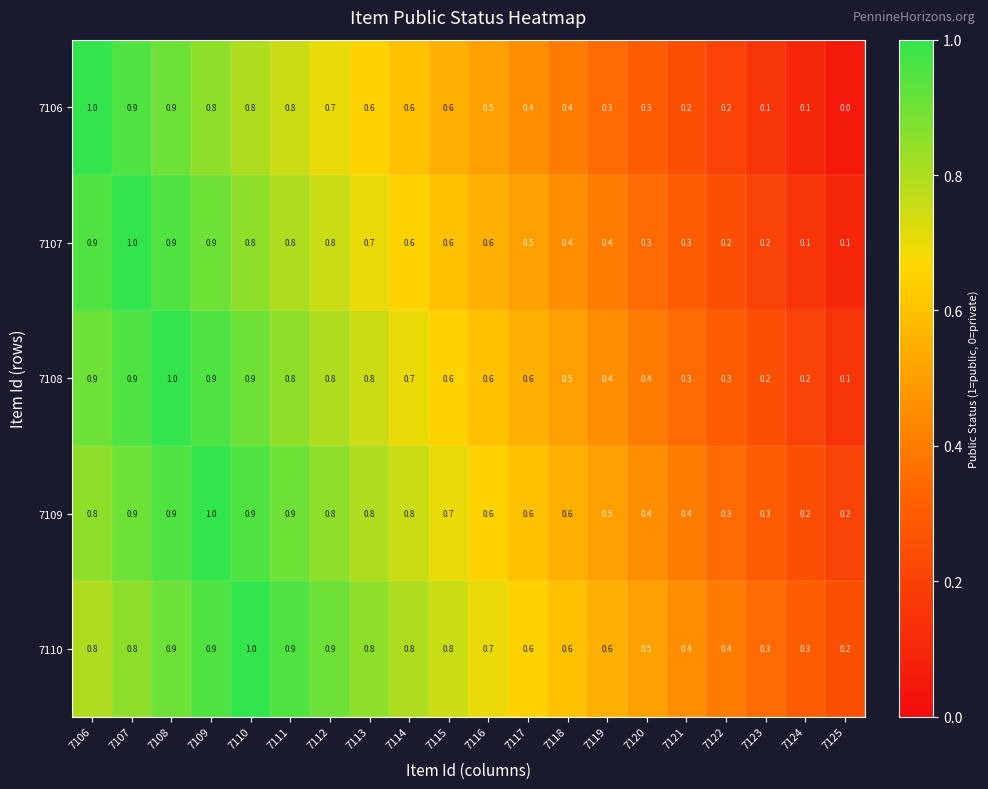

Between 7114 and 7116, which series saw the biggest shift?

7109